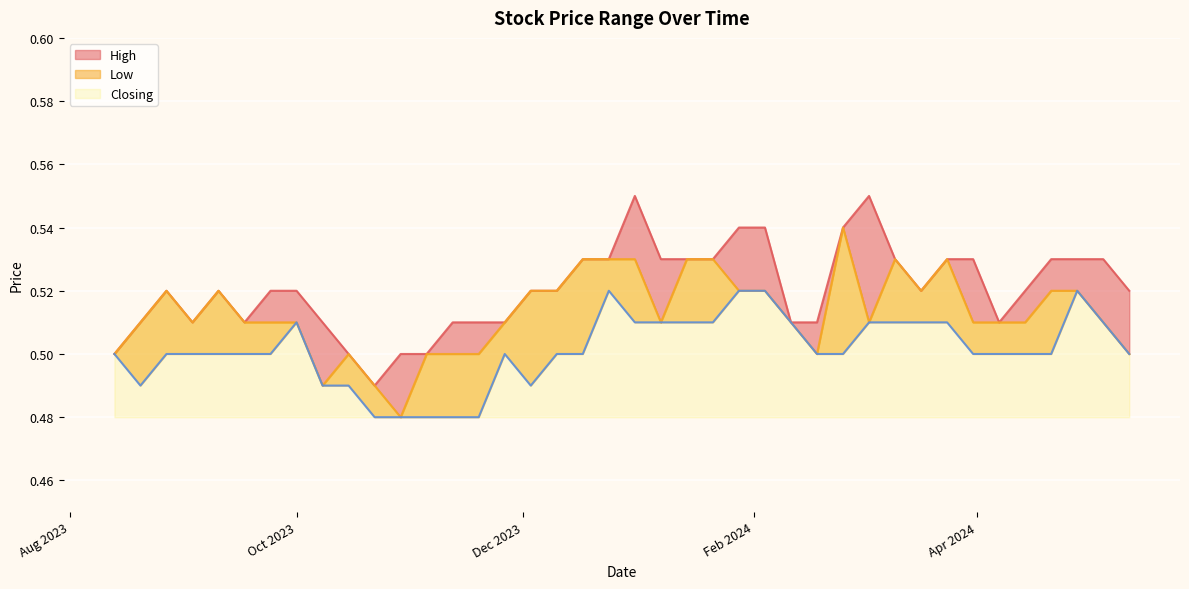

What is the sum of the Low values at 27/08/2023 and 11/02/2024?

1.0